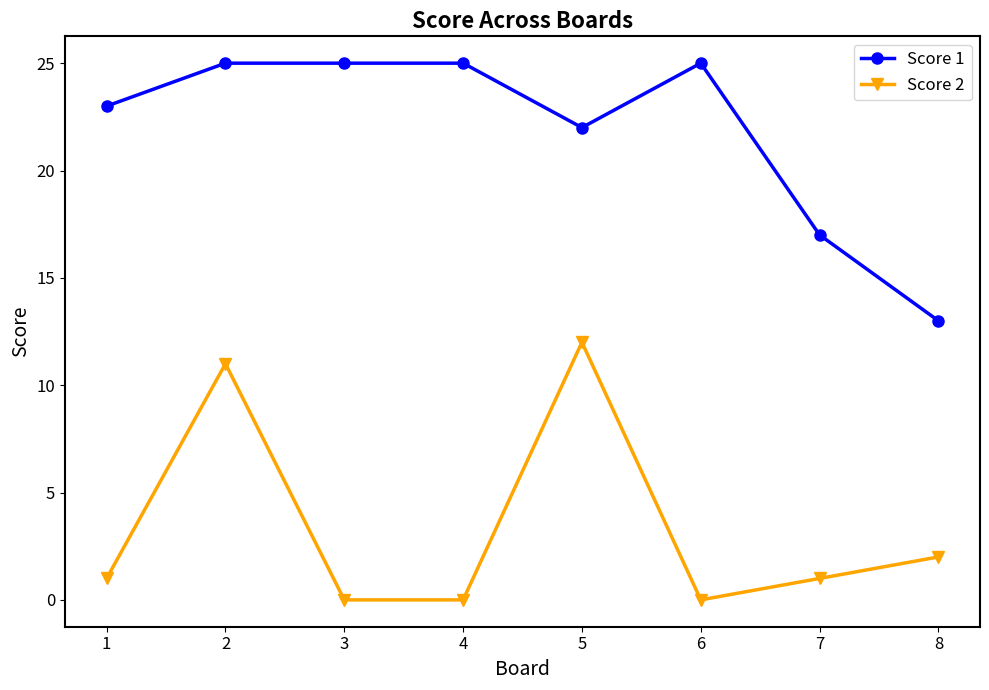

True or false: Score 2 and Score 1 cross at least once.

False